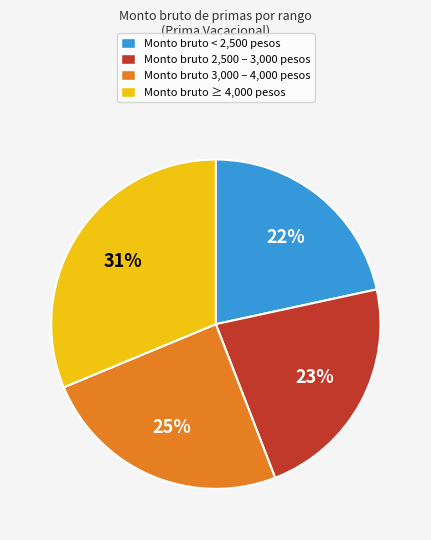

Rank the categories by value from highest to lowest.

Monto bruto ≥ 4,000 pesos, Monto bruto 3,000 – 4,000 pesos, Monto bruto 2,500 – 3,000 pesos, Monto bruto < 2,500 pesos